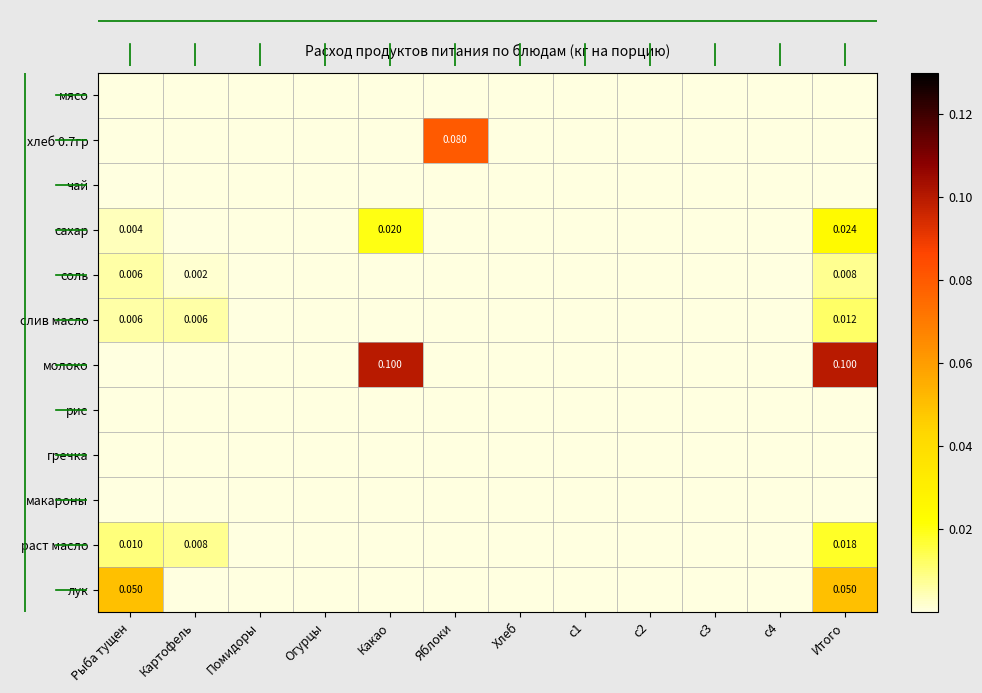

At which label is мясо closest to 0?

Рыба тущен